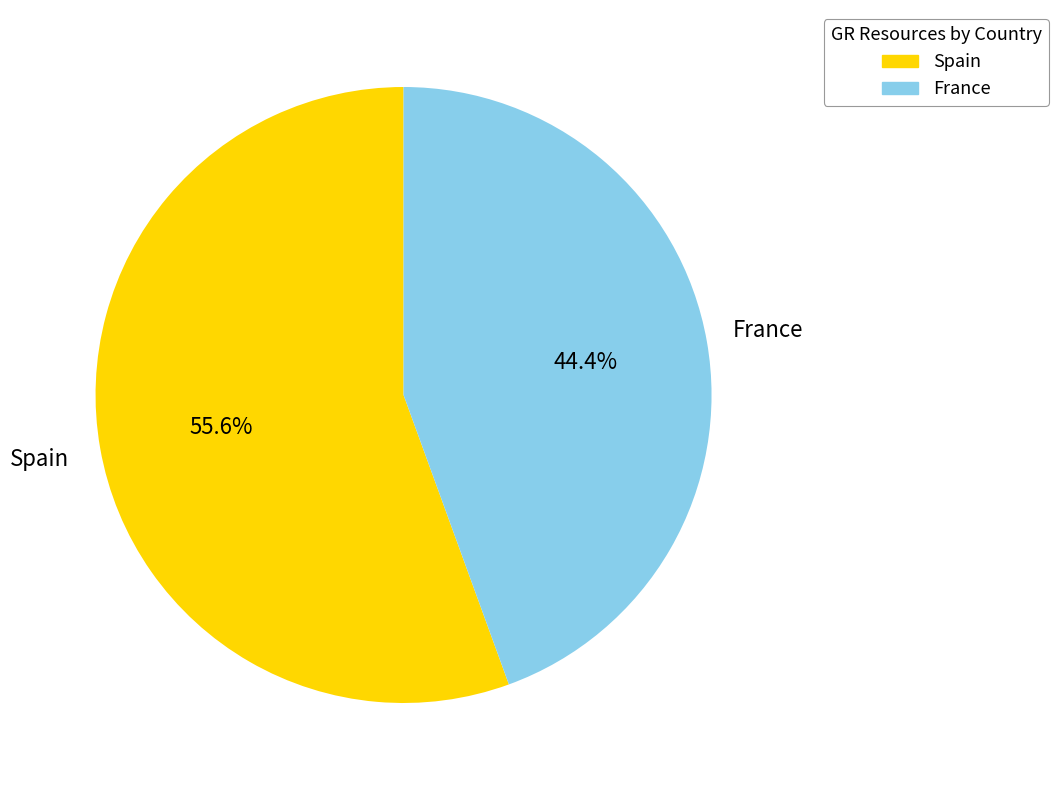

How many slices are in this pie chart?

2